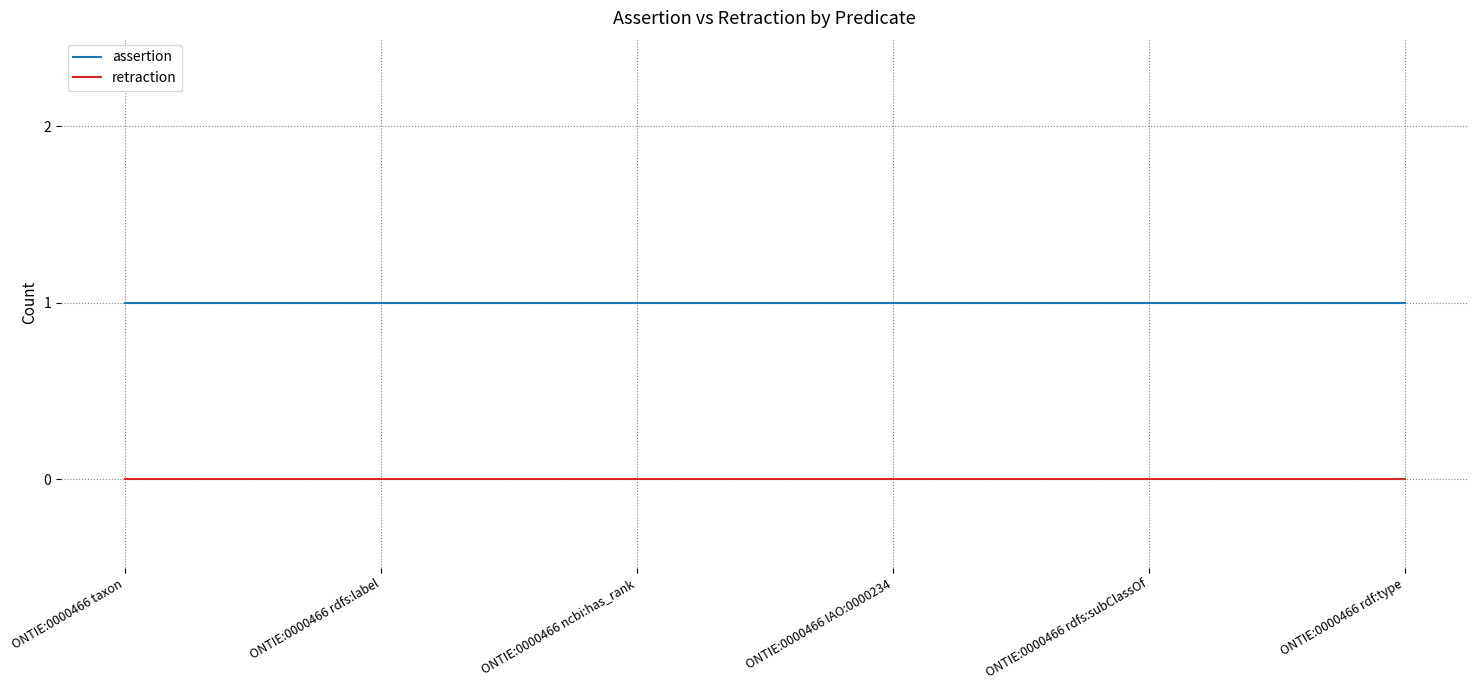

Reading left to right, extract all data points from this chart.

assertion: 1	1	1	1	1	1
retraction: 0	0	0	0	0	0